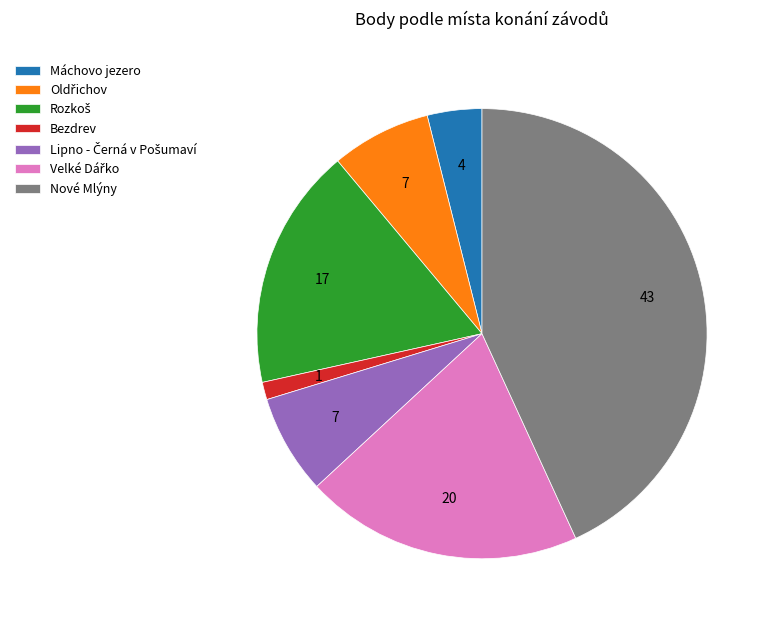

Which category has the biggest portion of the pie?

Nové Mlýny